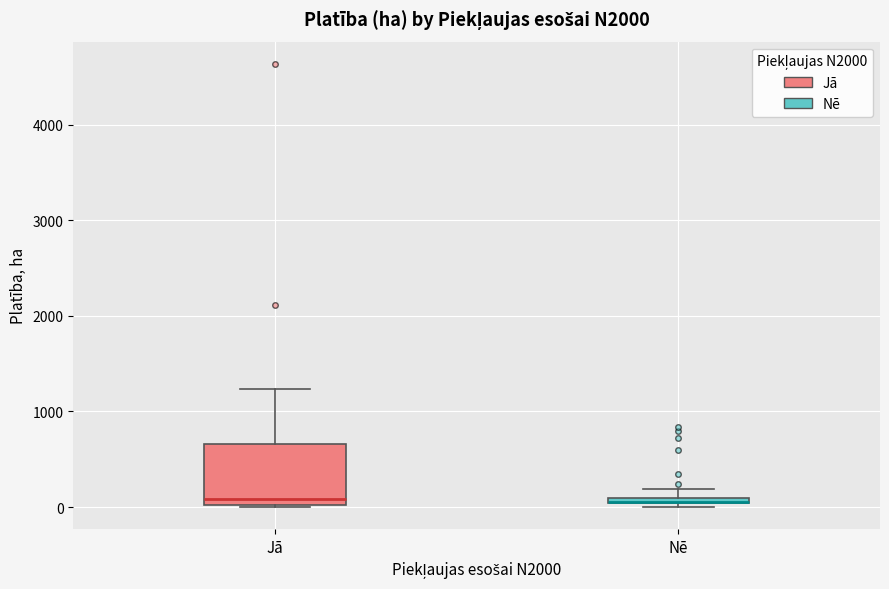

Where is the upper edge of the box for Jā on the y-axis? The values are not printed on the chart, so give them approximately, as read against the axis.

700